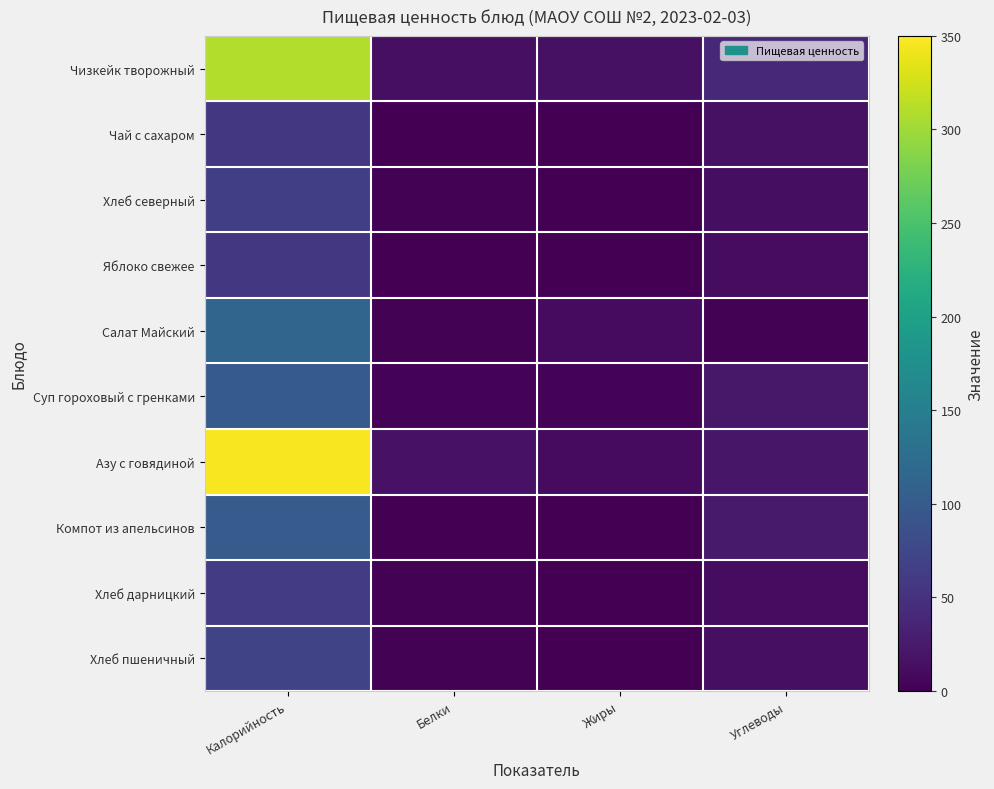

Which series has the largest total across all categories?

Азу с говядиной